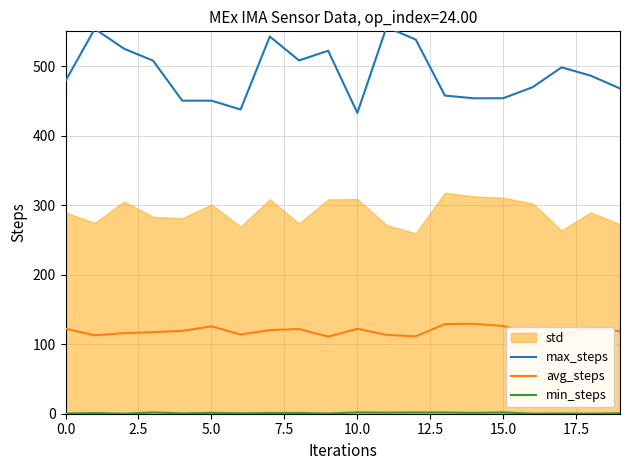

How many values in the max_steps series are below 486?

10